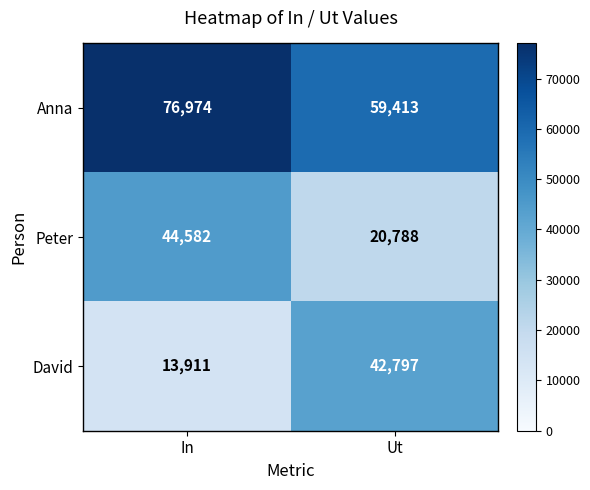

Is it true that Peter equals 5875 at Ut?

False